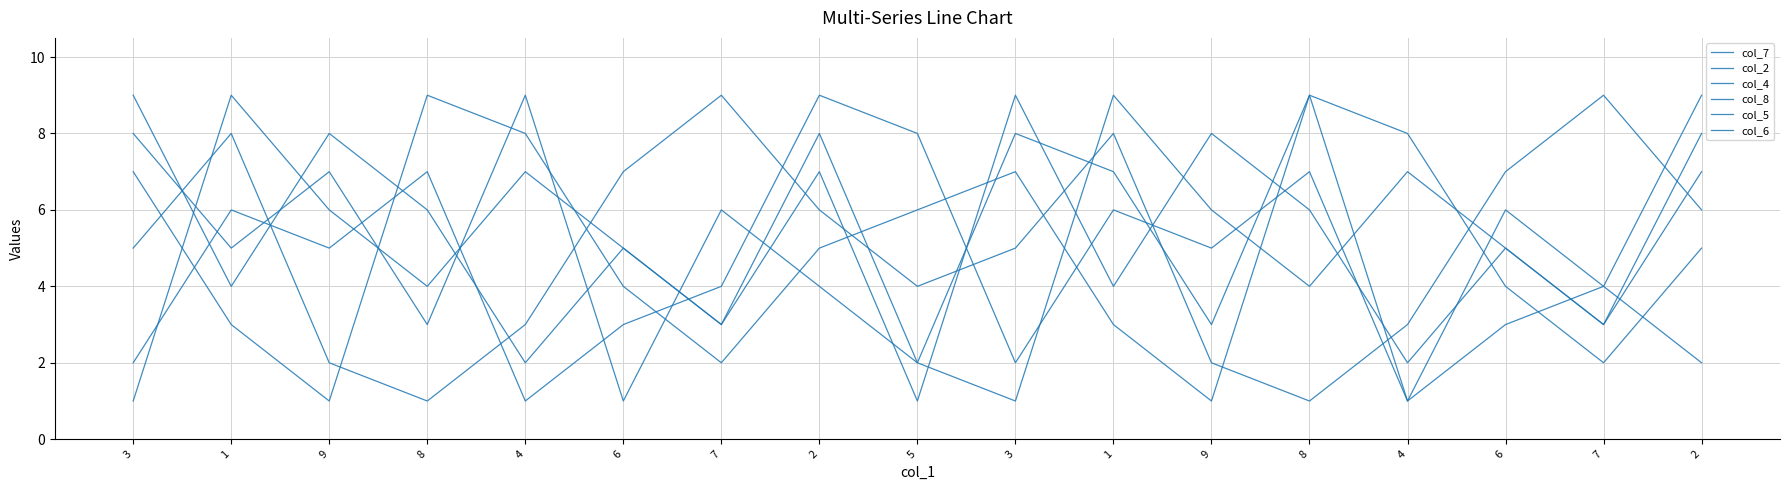

At which category does col_6 reach its first local peak?

9